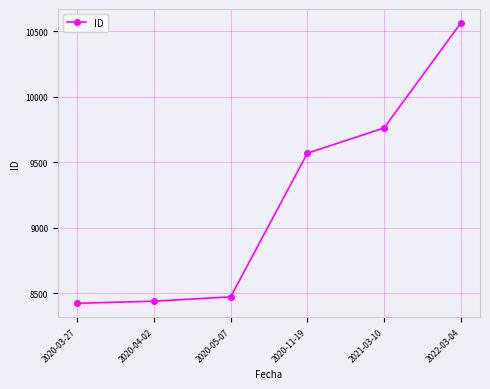

What is the label of the 3rd point from the right?

2020-11-19